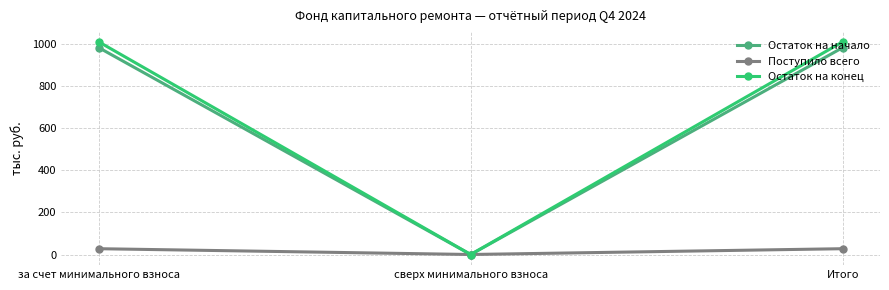

What is the value of the Поступило всего point at the 1st from the left?

27.6